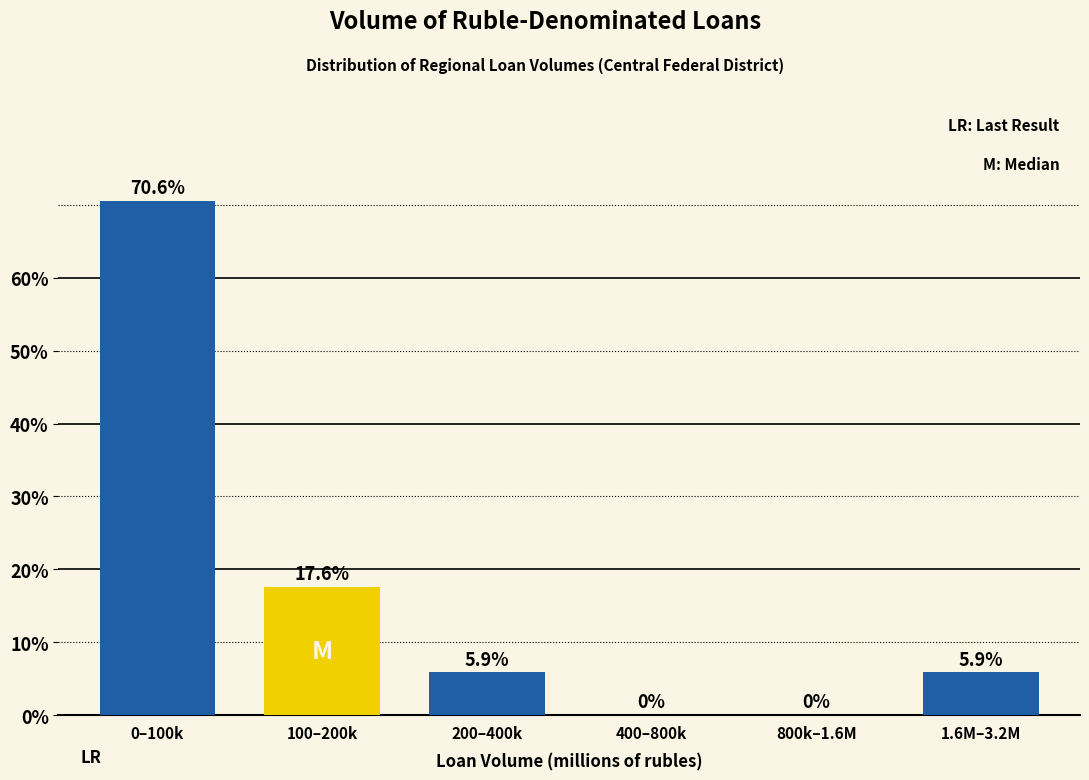

Reading left to right, transcribe all the data shown in this chart.

0–100k=70.6	100–200k=17.6	200–400k=5.9	400–800k=0.0	800k–1.6M=0.0	1.6M–3.2M=5.9